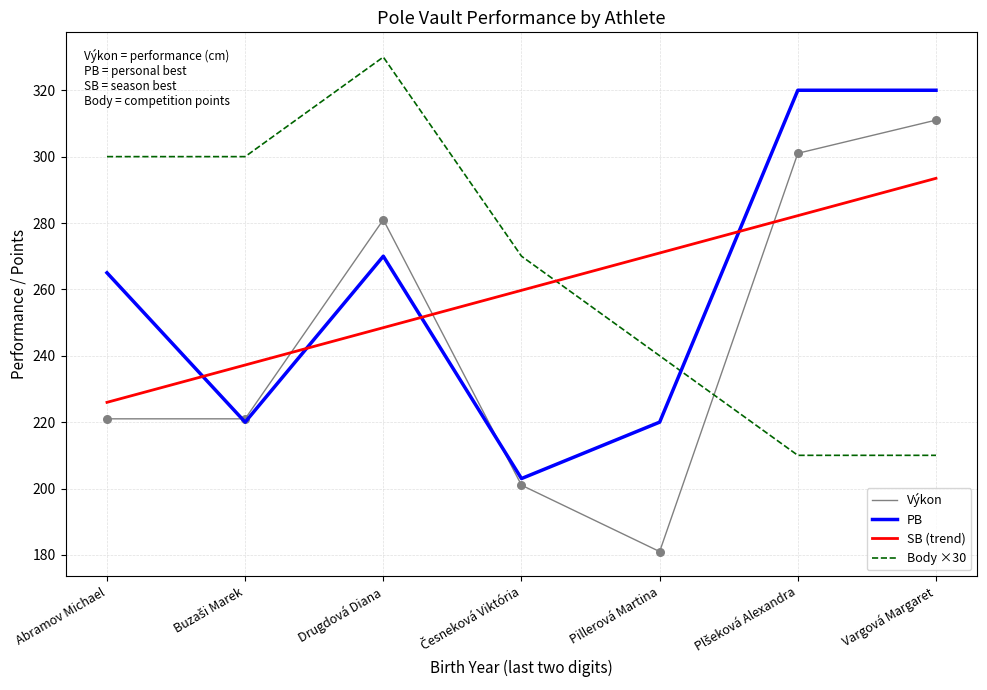

Is the value of Výkon at Drugdová Diana greater than the value of SB (trend) at Vargová Margaret?

No